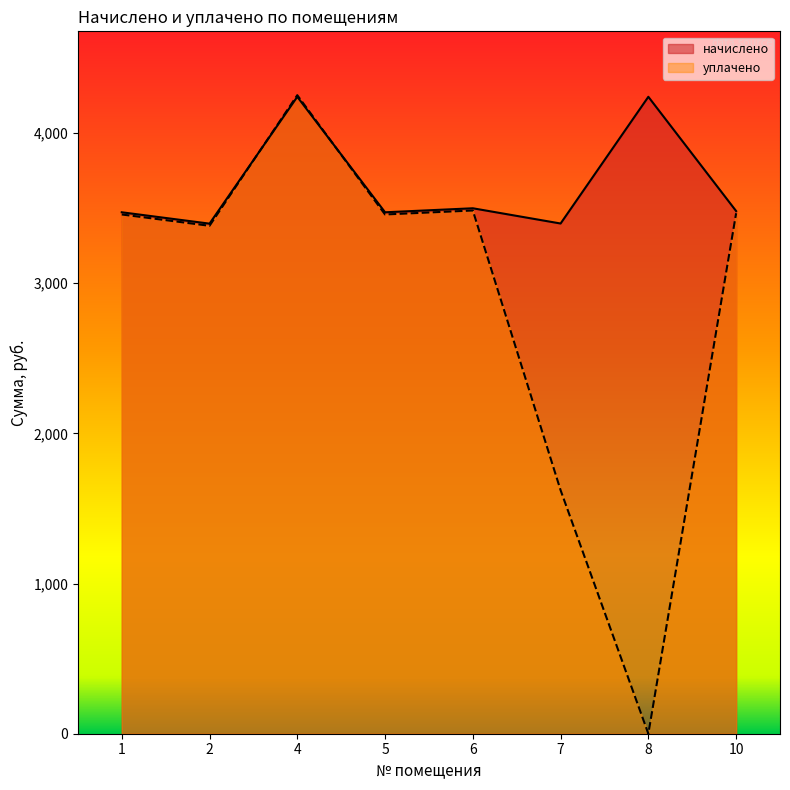

How many lines are shown in the chart?

2